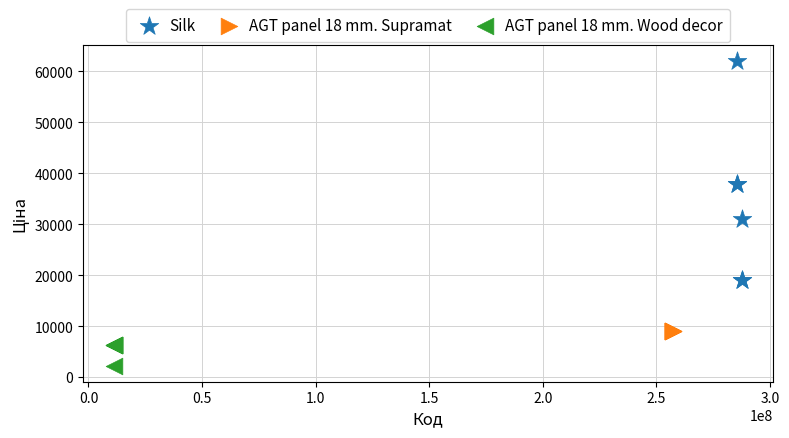

What are all the series names shown in the legend?

Silk, AGT panel 18 mm. Supramat, AGT panel 18 mm. Wood decor